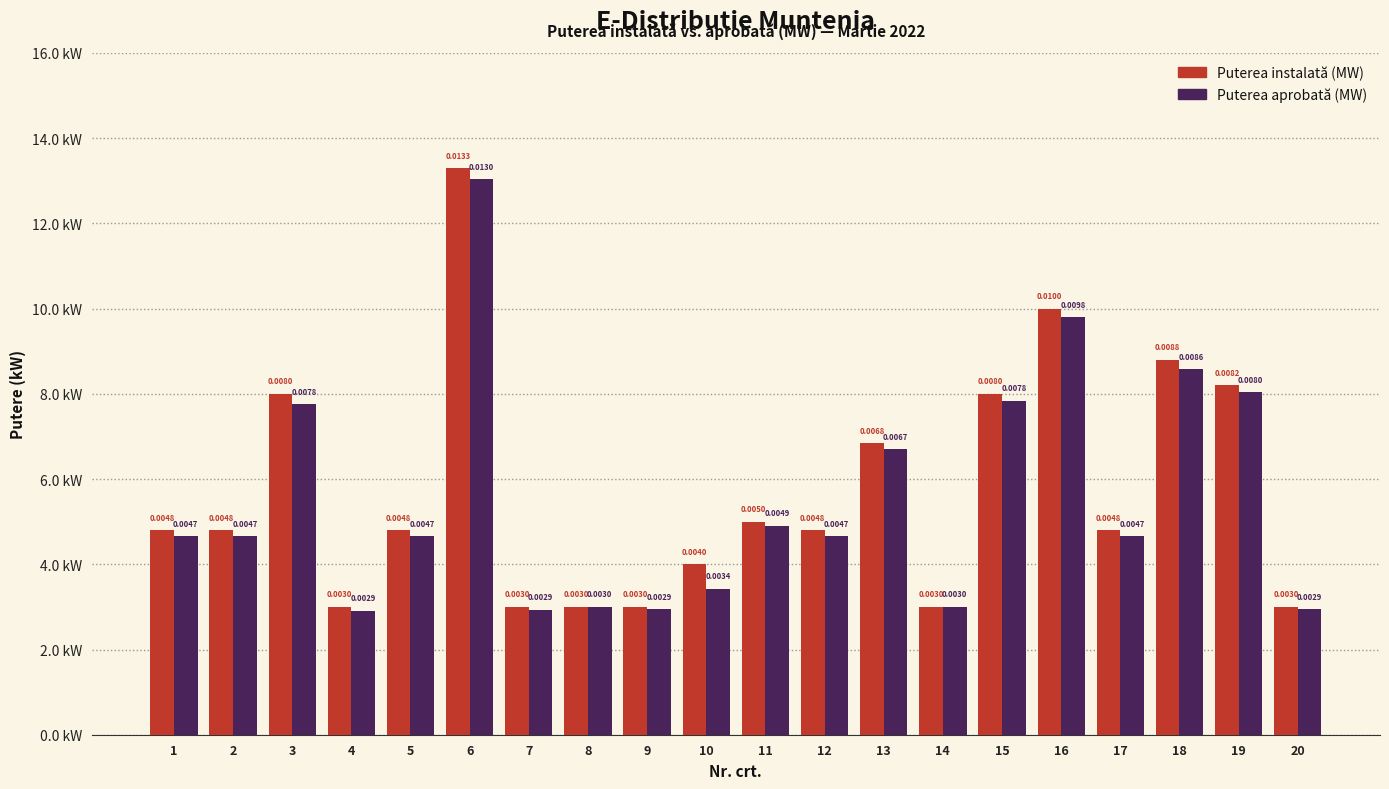

True or false: Puterea aprobată (MW) has a value of 0.0 at 19.

False